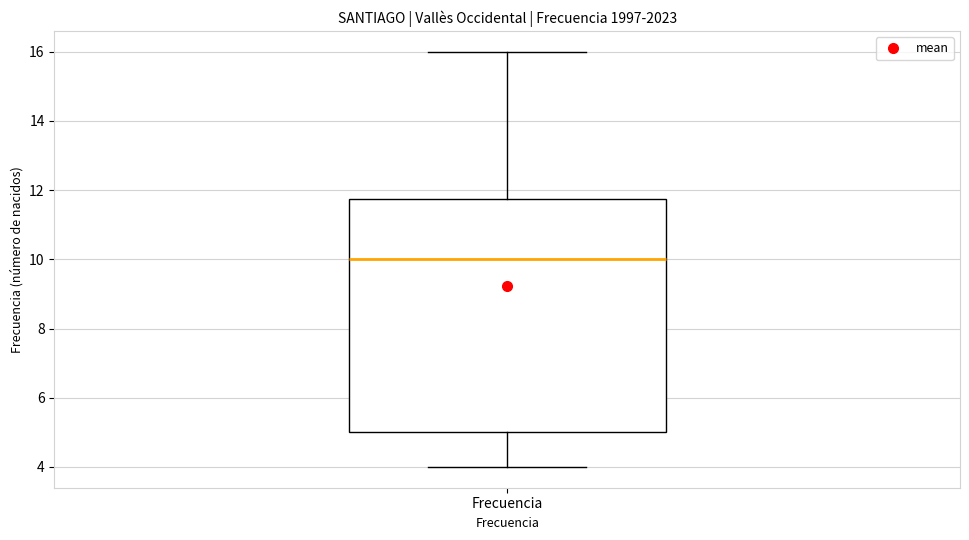

Where does the lower whisker of the box for Frecuencia end on the y-axis? The values are not printed on the chart, so give them approximately, as read against the axis.

4.0